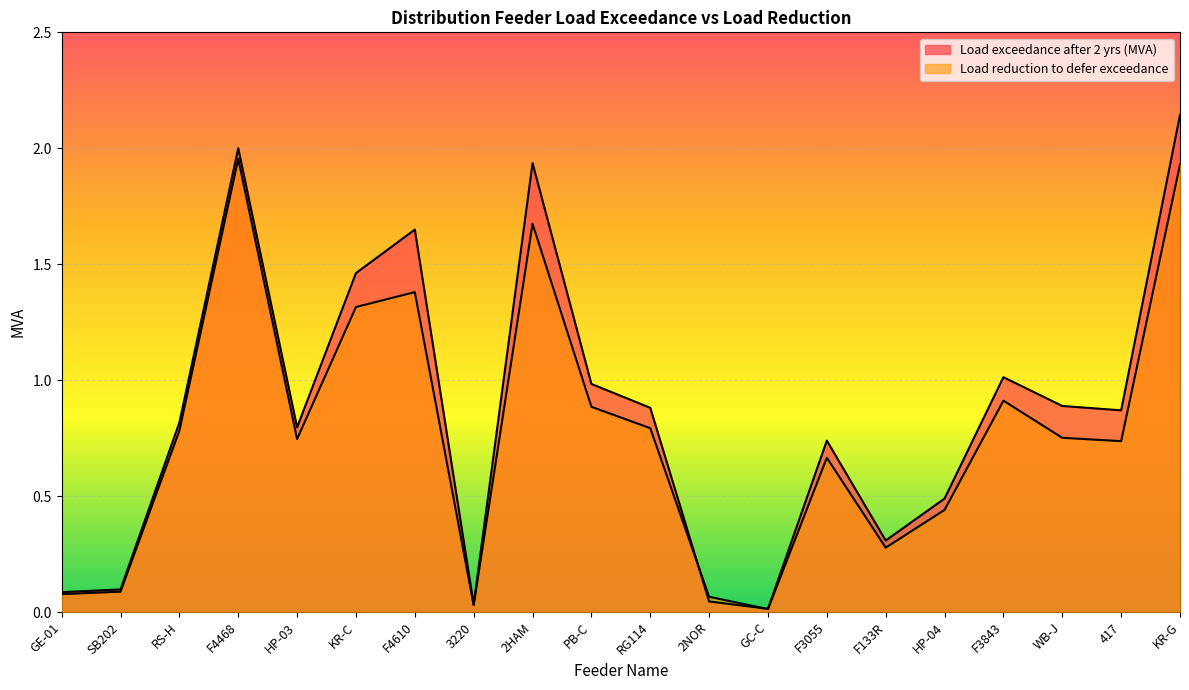

At which category is the sum across all series the highest?

KR-G